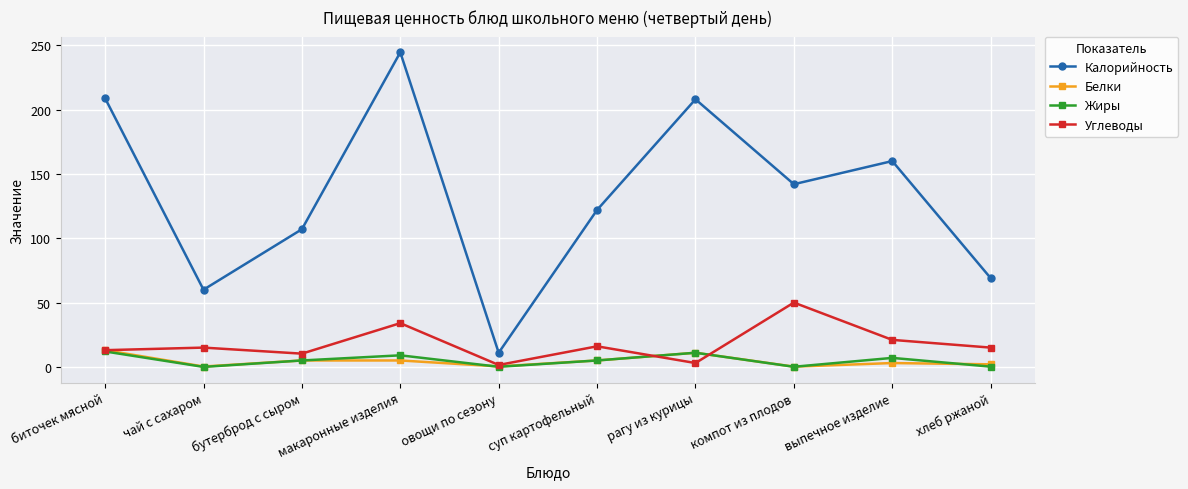

What is the difference between the second highest and minimum values in the Жиры series?

11.0